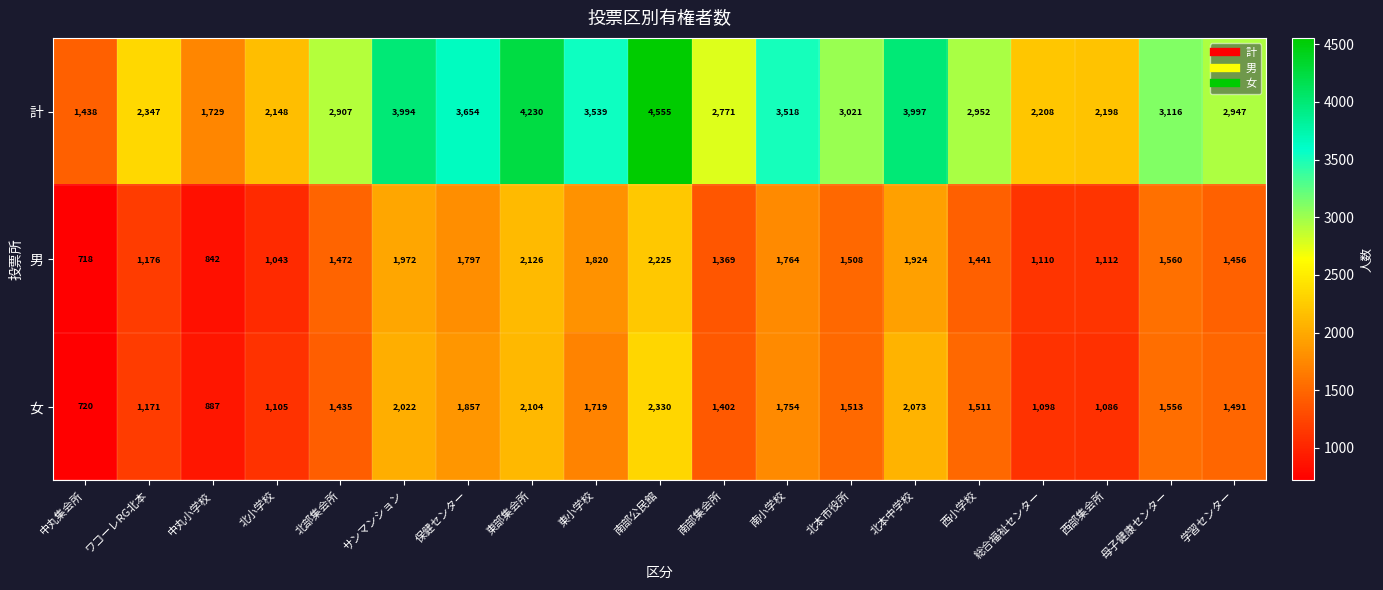

The 男 series shows 1043 at 北小学校. True or false?

True